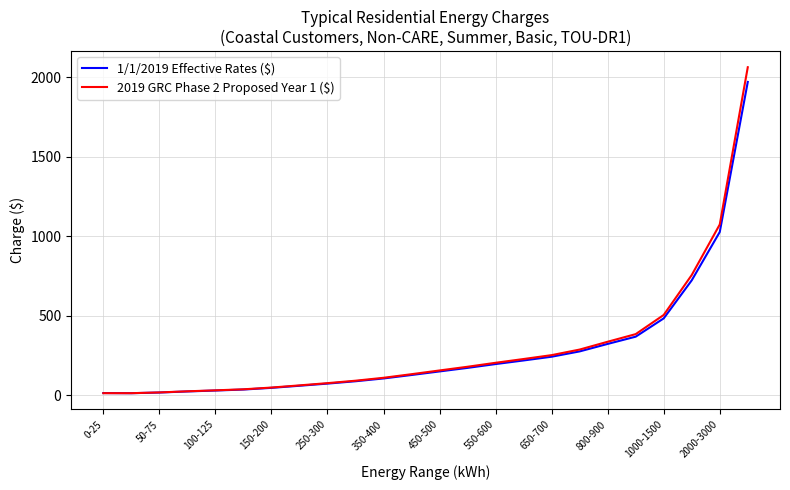

How many lines are shown in the chart?

2